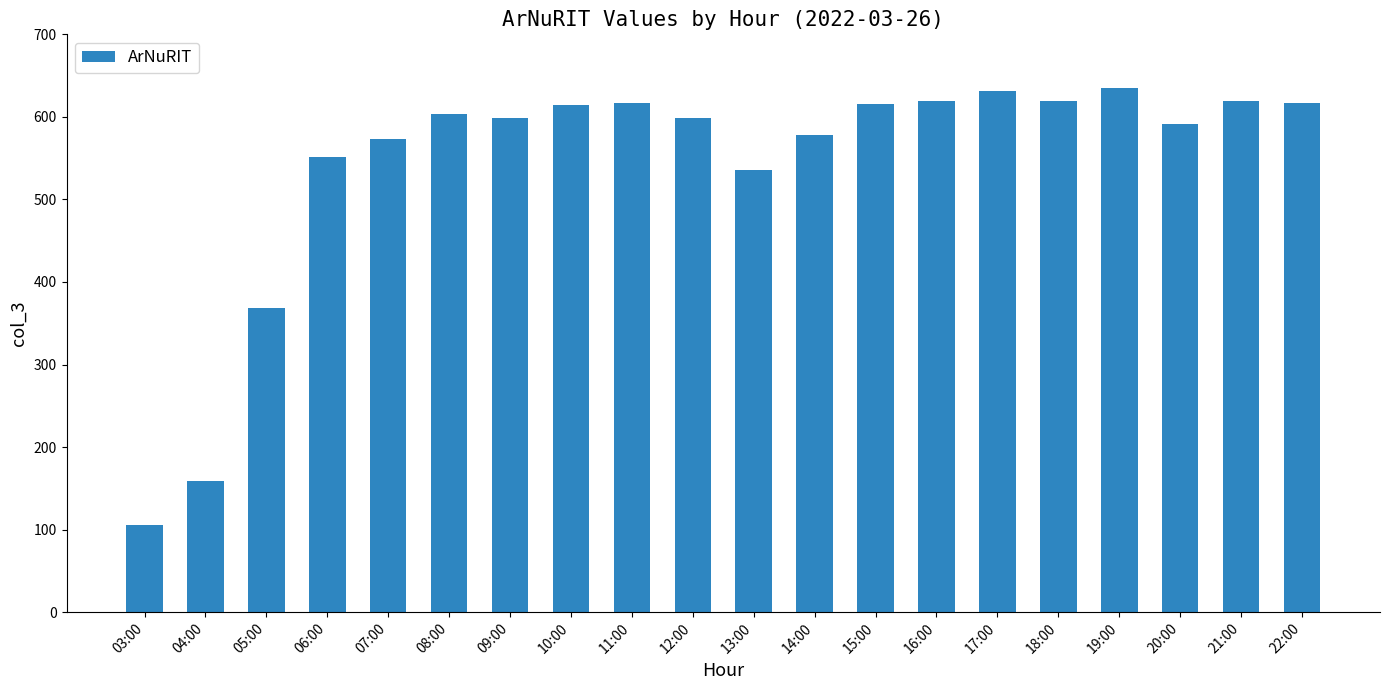

What is the ratio of the value at 05:00 to the value at 09:00?

0.6